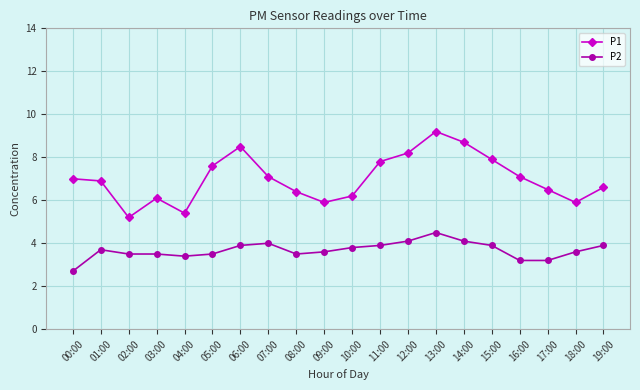

Is it true that P2 equals 4.8 at 16:00?

False